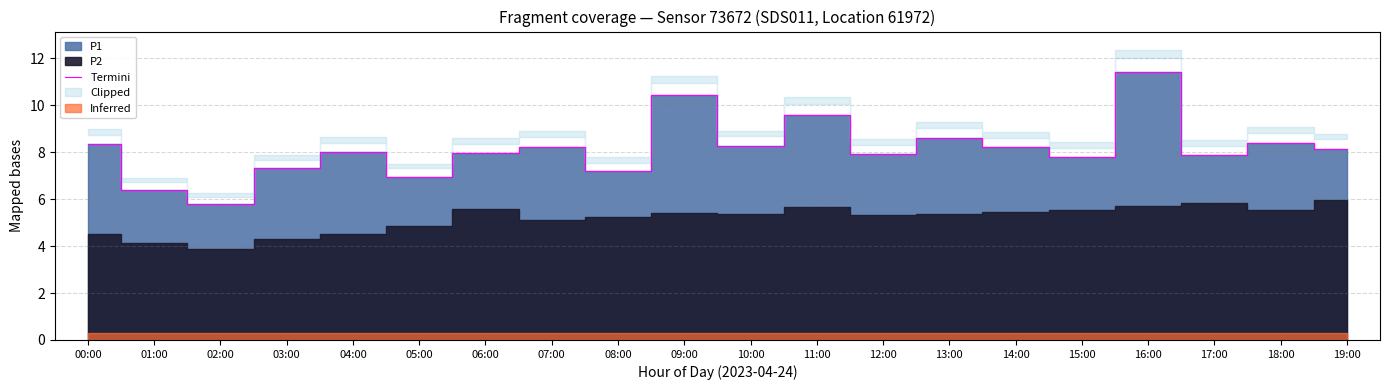

True or false: Termini has a value of 10.4 at 09:00.

True